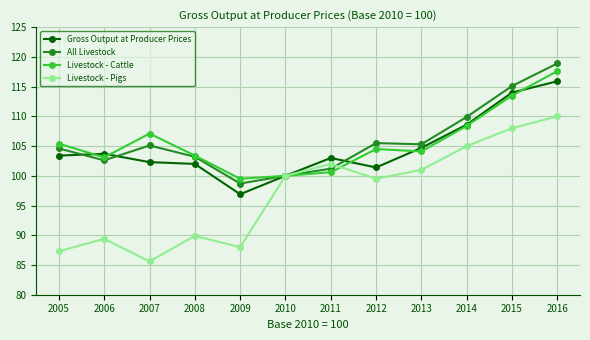

What is the total value across all series at 2010?

400.0